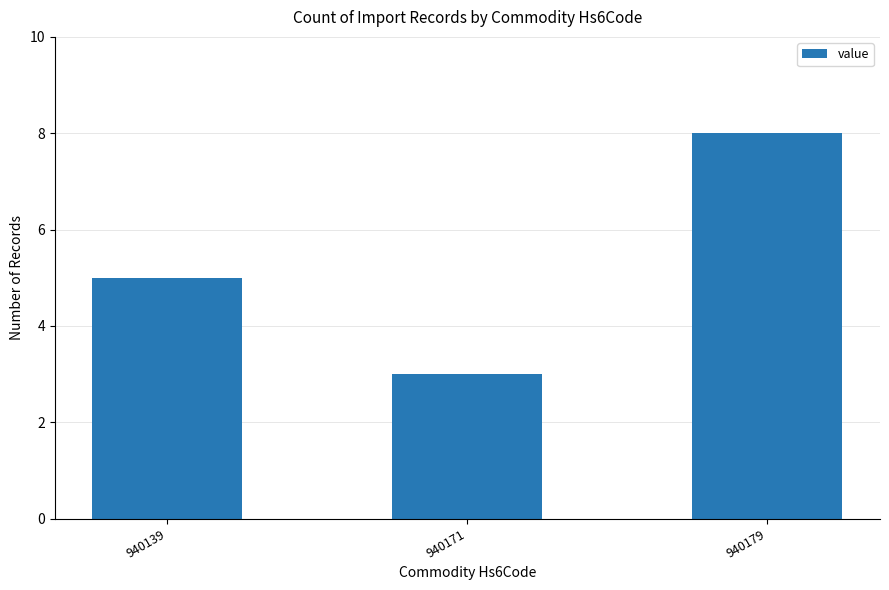

Are the bars grouped side by side (vs. stacked)?

No